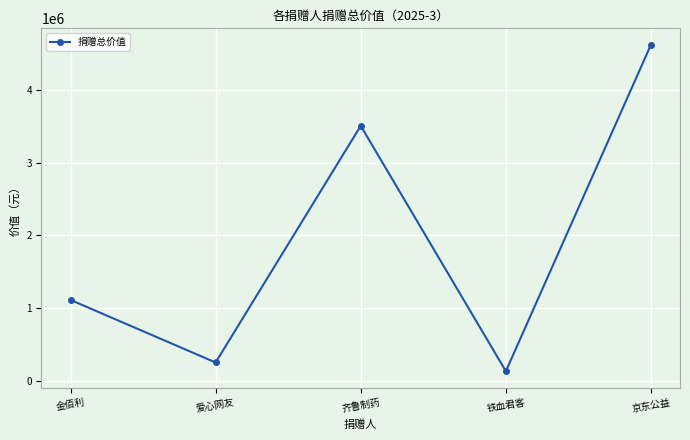

The chart shows a value of 390362.4 at 金佰利. True or false?

False